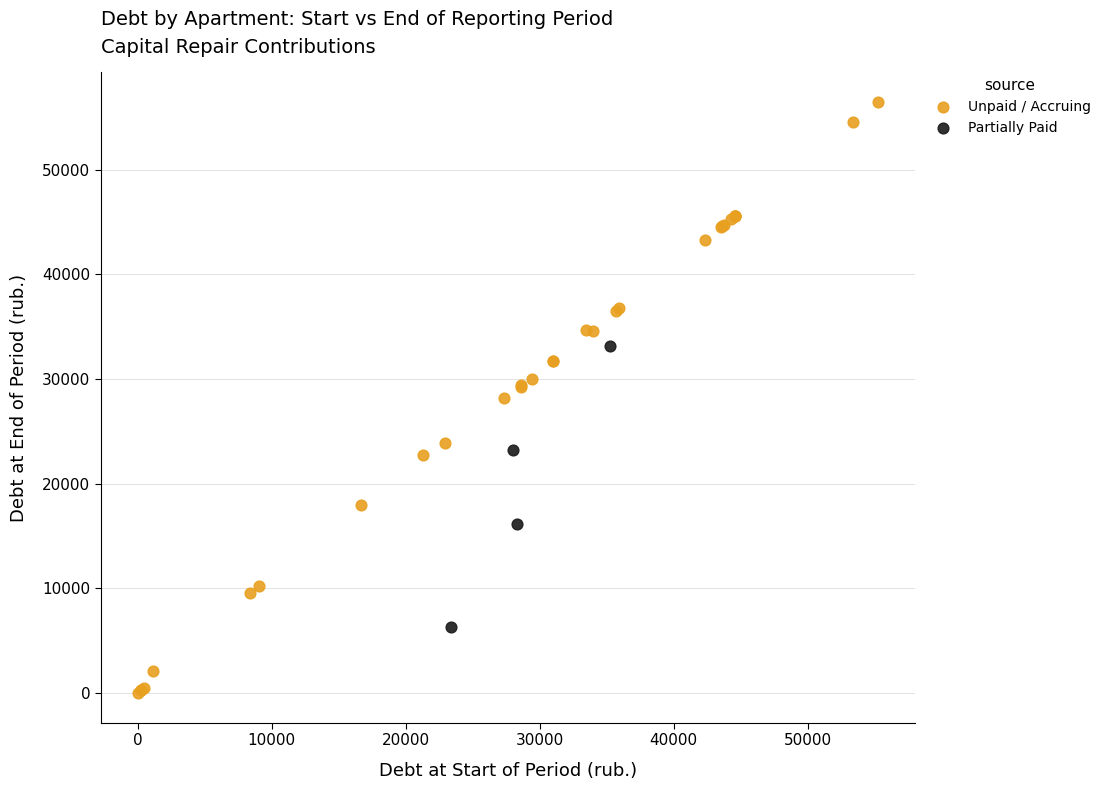

Which series contains the highest Y value?

Unpaid / Accruing